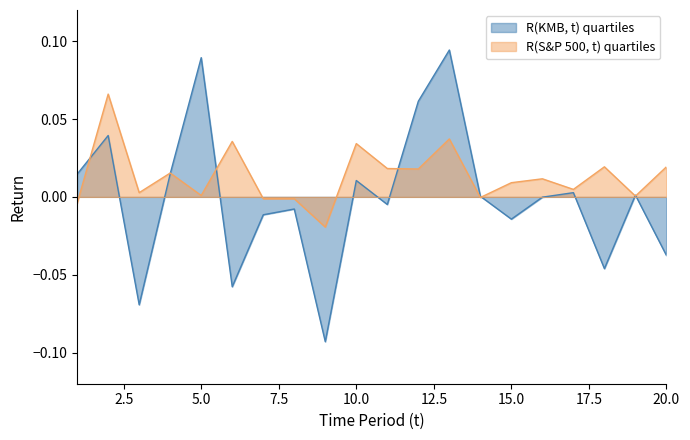

The value of R(KMB, t) at 1 is 0.0. True or false?

True